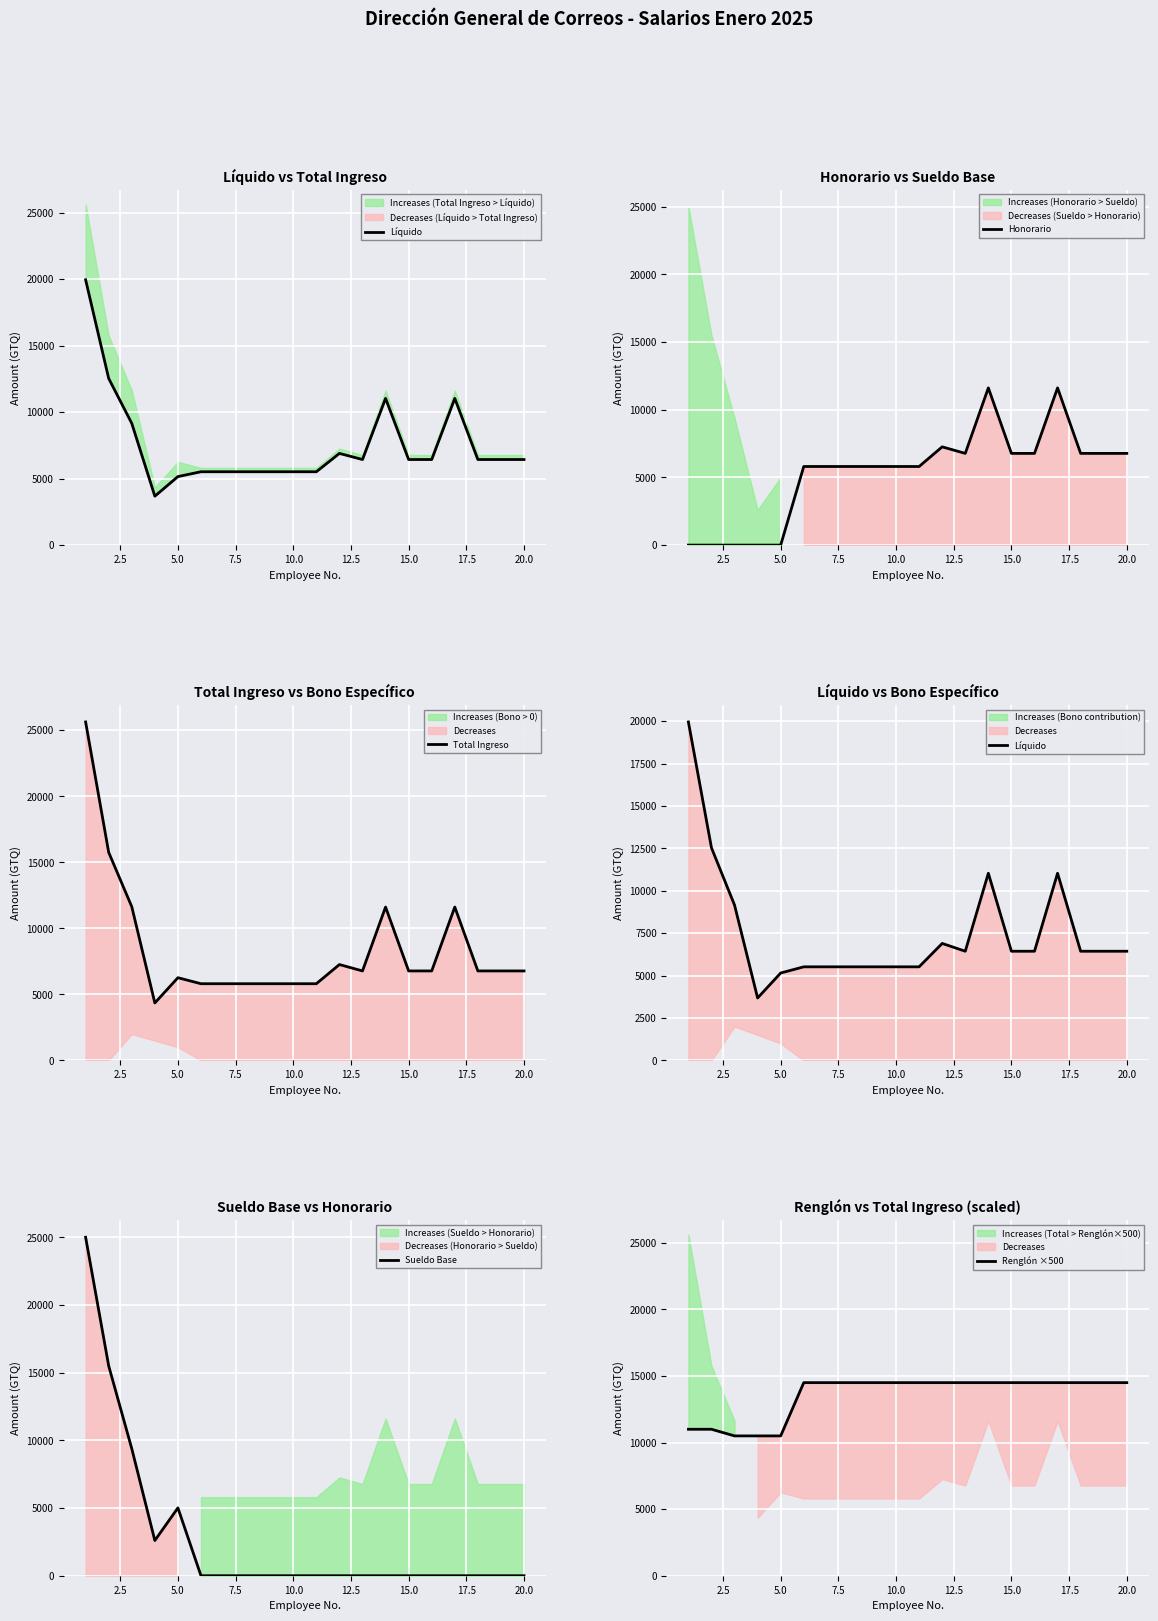

True or false: Líquido and Sueldo Base cross at least once.

True